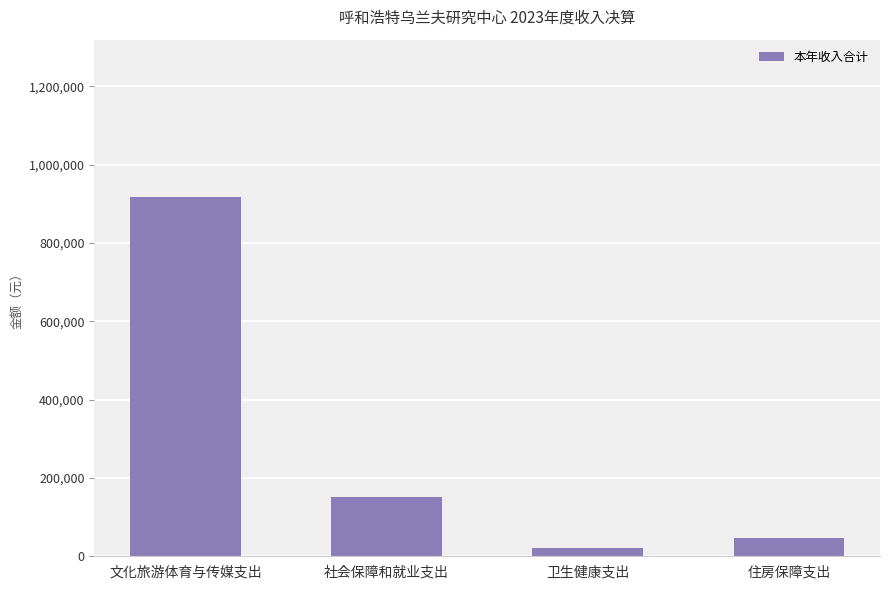

True or false: the data shows 223186.8 at 社会保障和就业支出.

False